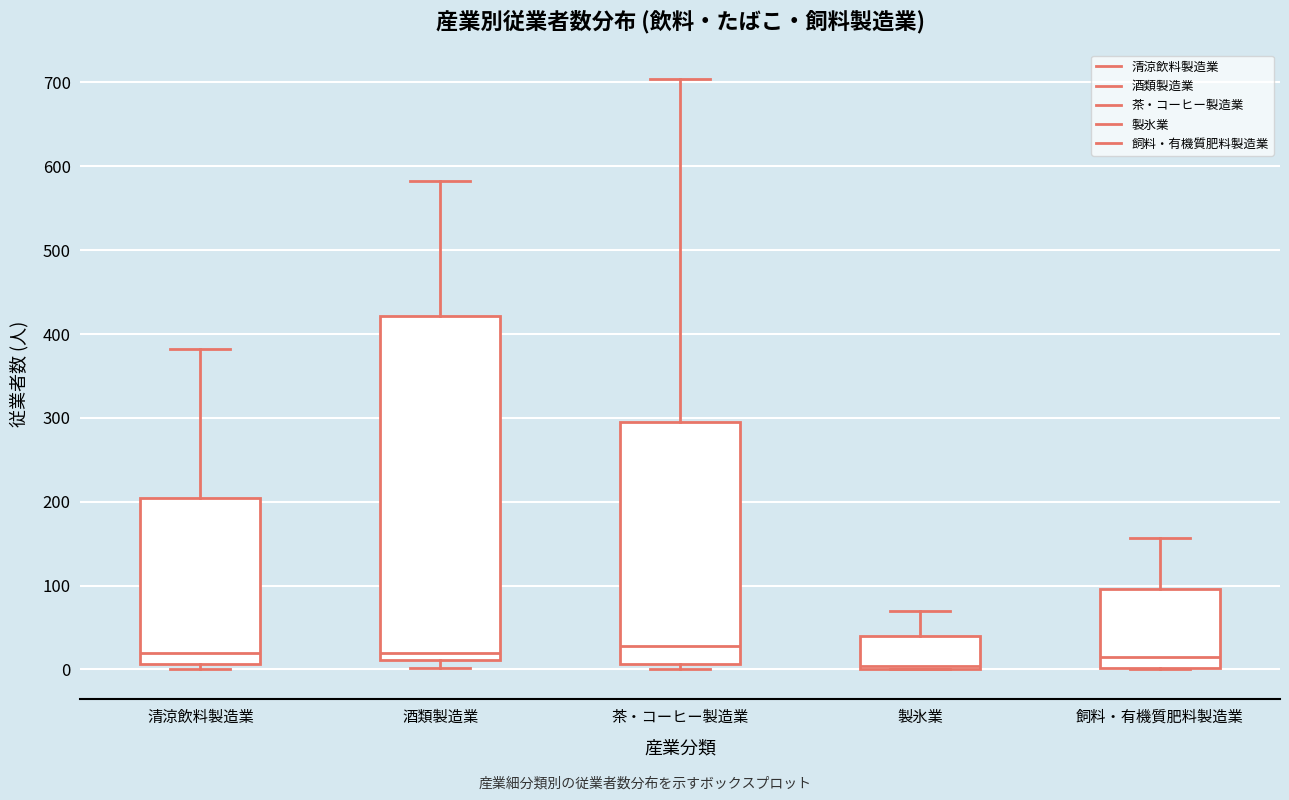

Reading left to right, transcribe this box plot: for each box, give where its median line is, the range the box spans, and where its two whiskers end, as read against the y-axis. The values are not printed on the chart, so give them approximately, as read against the axis.

清涼飲料製造業: median 20, box 10 to 210, whiskers 0 to 380
酒類製造業: median 20, box 10 to 420, whiskers 0 to 580
茶・コーヒー製造業: median 30, box 10 to 300, whiskers 0 to 700
製氷業: median 0 (just above the box's lower edge), box 0 to 40, whiskers 0 to 70
飼料・有機質肥料製造業: median 20, box 0 to 100, whiskers 0 to 160